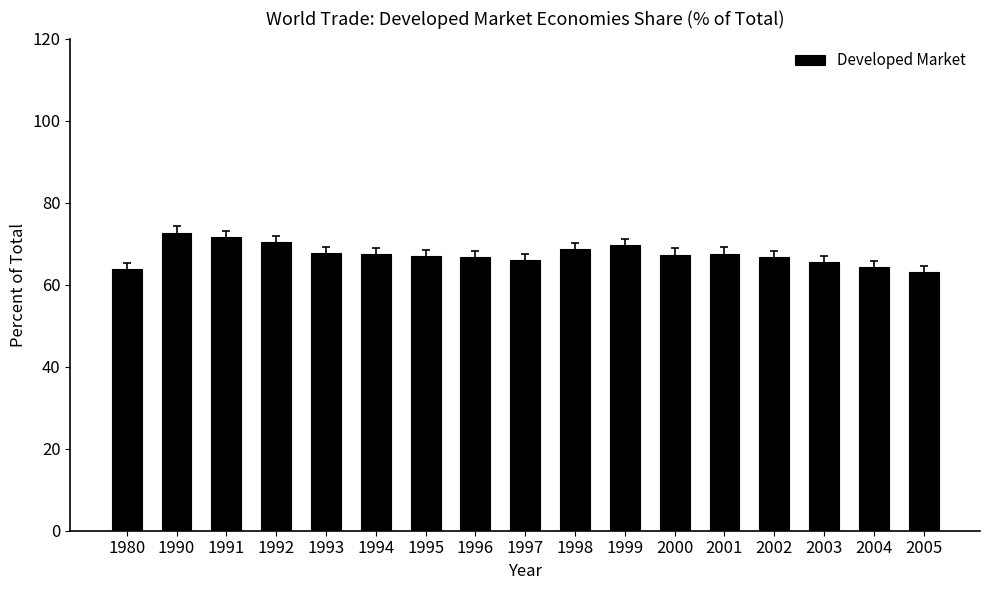

How many series are shown in this chart?

1